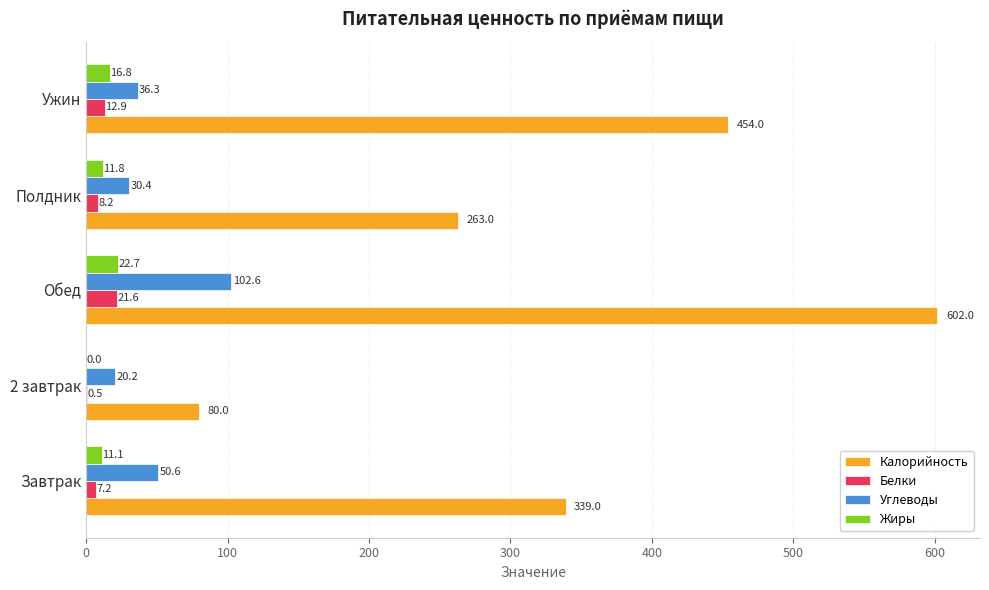

At which category is the sum across all series the highest?

Обед